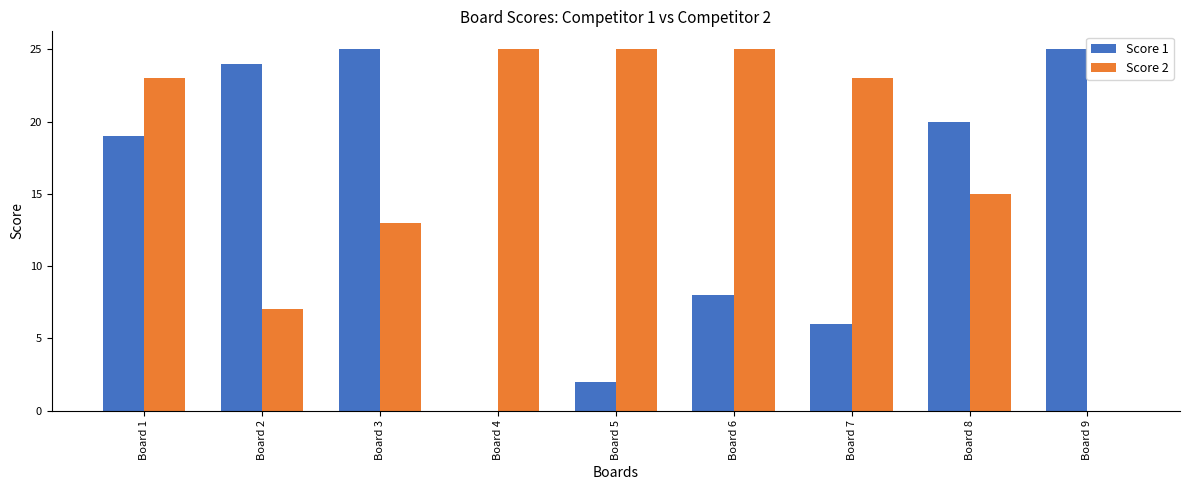

The Score 1 series shows 25 at Board 9. True or false?

True